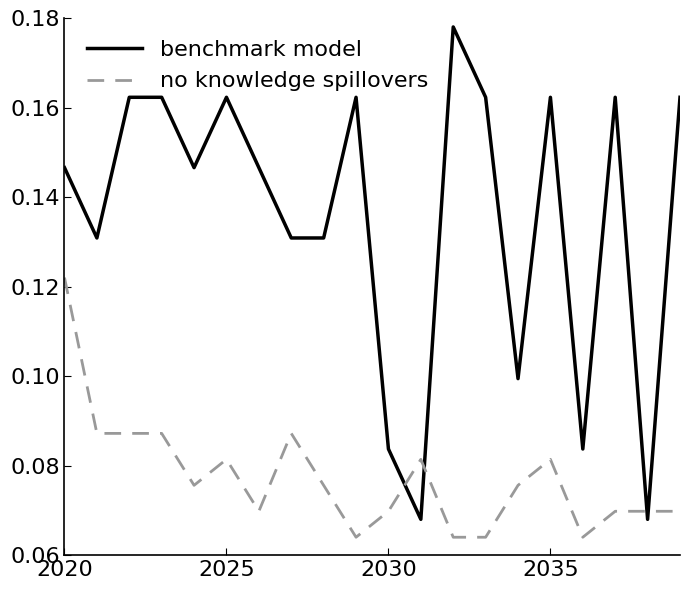

How many distinct data groups are displayed?

2